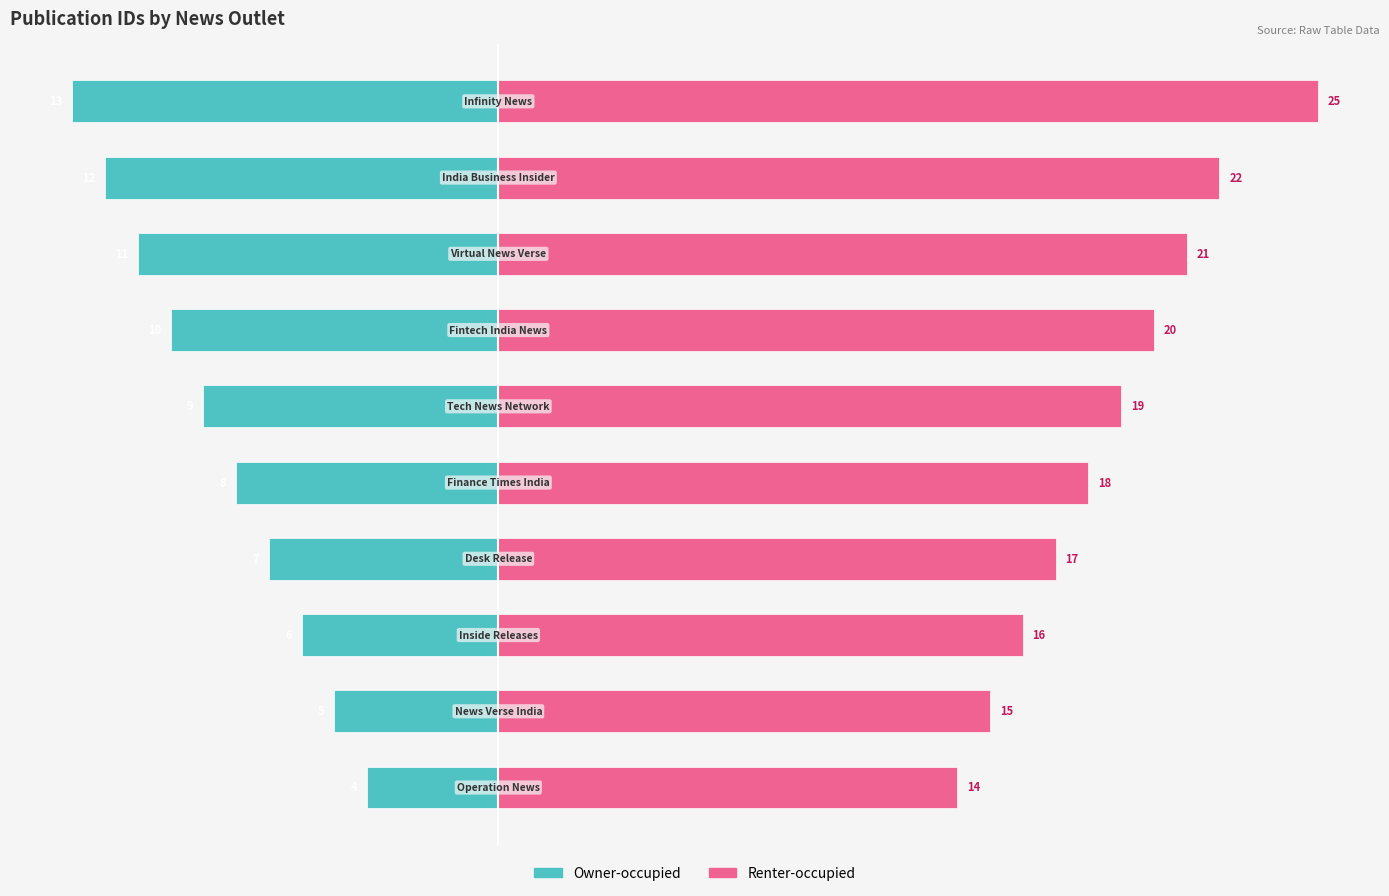

How many bars are there in each group?

2